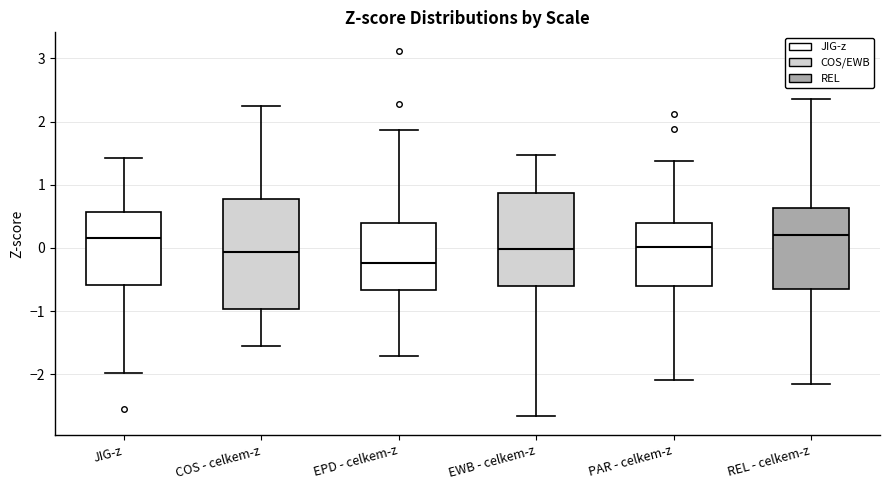

Reading left to right, read every box against the y-axis: the position of its median line, the range the box covers, and the ends of its whiskers. The values are not printed on the chart, so give them approximately, as read against the axis.

JIG-z: median 0.2, box -0.6 to 0.6, whiskers -2.0 to 1.4
COS - celkem-z: median -0.1, box -1.0 to 0.8, whiskers -1.6 to 2.3
EPD - celkem-z: median -0.2, box -0.7 to 0.4, whiskers -1.7 to 1.9
EWB - celkem-z: median 0.0, box -0.6 to 0.9, whiskers -2.7 to 1.5
PAR - celkem-z: median 0.0, box -0.6 to 0.4, whiskers -2.1 to 1.4
REL - celkem-z: median 0.2, box -0.7 to 0.6, whiskers -2.2 to 2.4